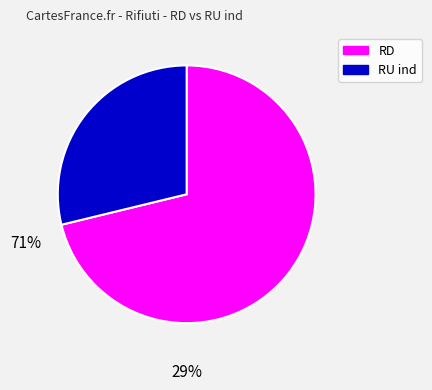

Is it true that RD is 59% of the pie?

False